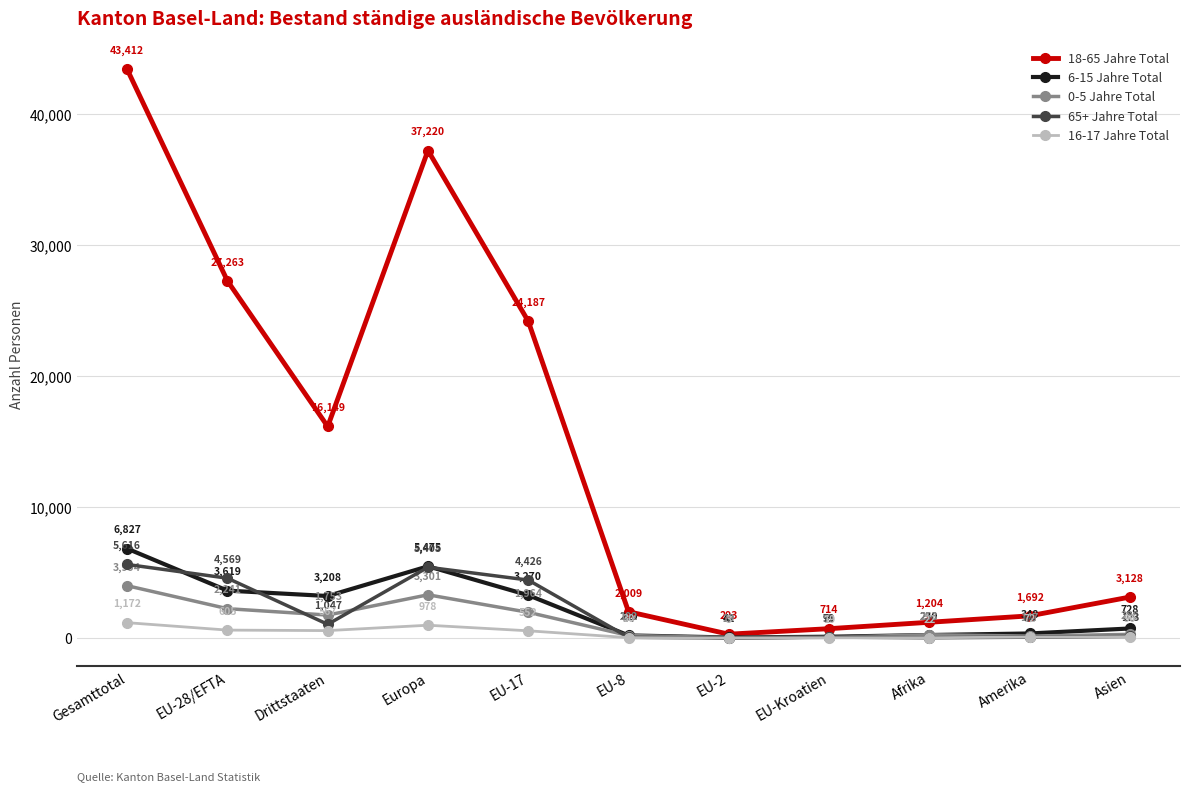

At which label does 16-17 Jahre Total reach its peak?

Gesamttotal